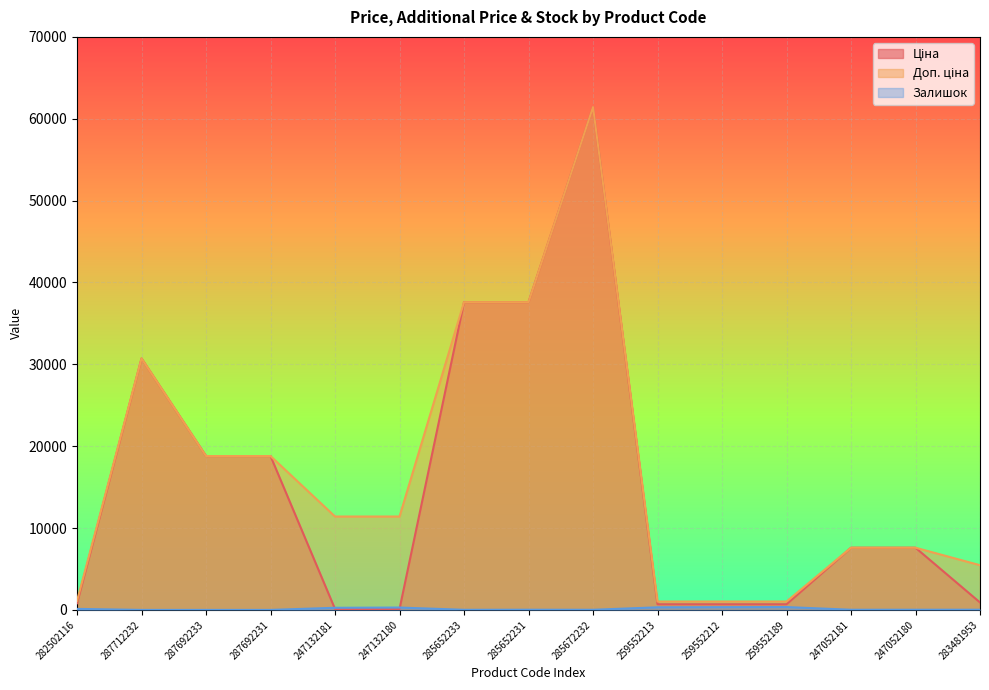

Where does the Доп. ціна series first go above 11410?

287712232